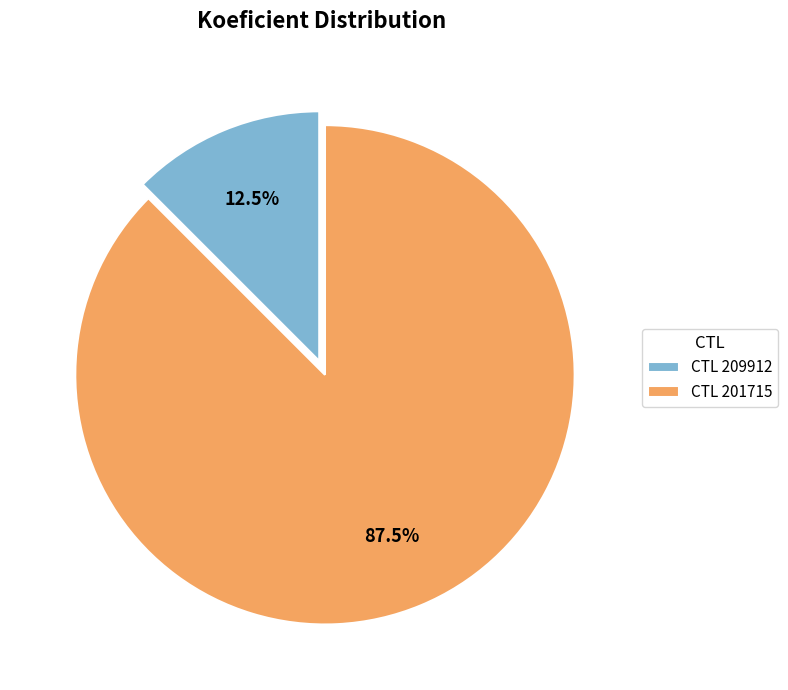

Which category has the smallest portion of the pie?

CTL 209912